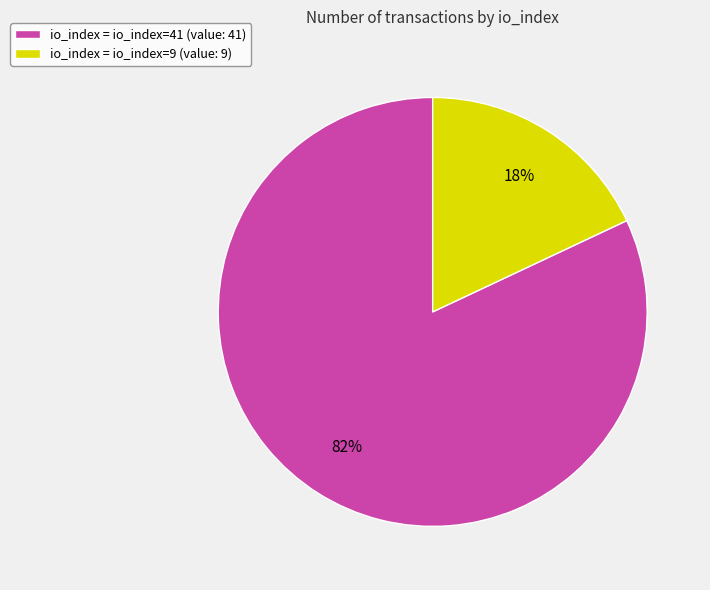

Which has a higher value, io_index = io_index=9 (value: 9) or io_index = io_index=41 (value: 41)?

io_index = io_index=41 (value: 41)